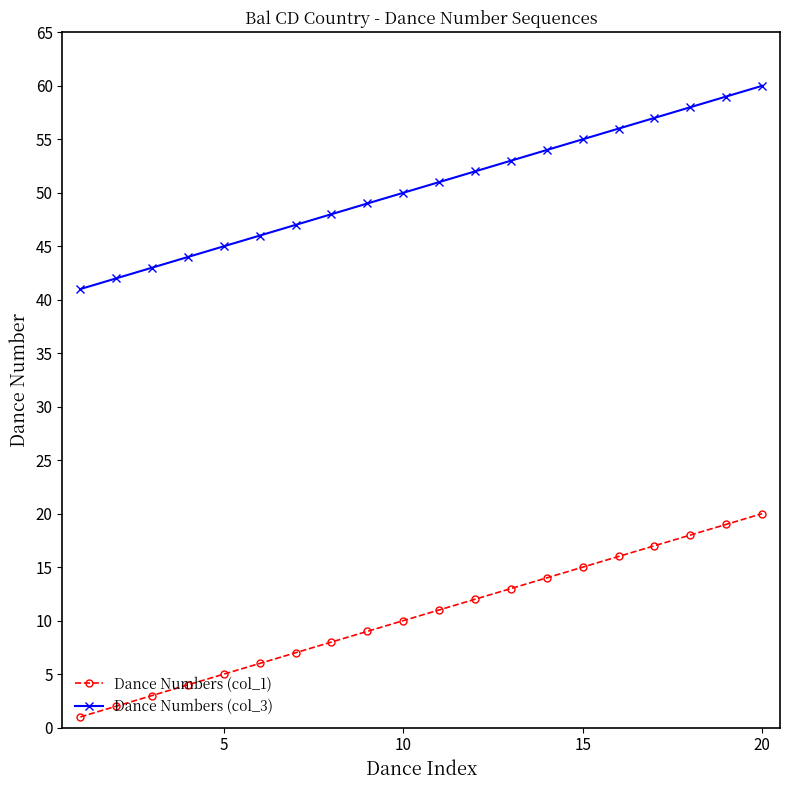

How many distinct data groups are displayed?

2